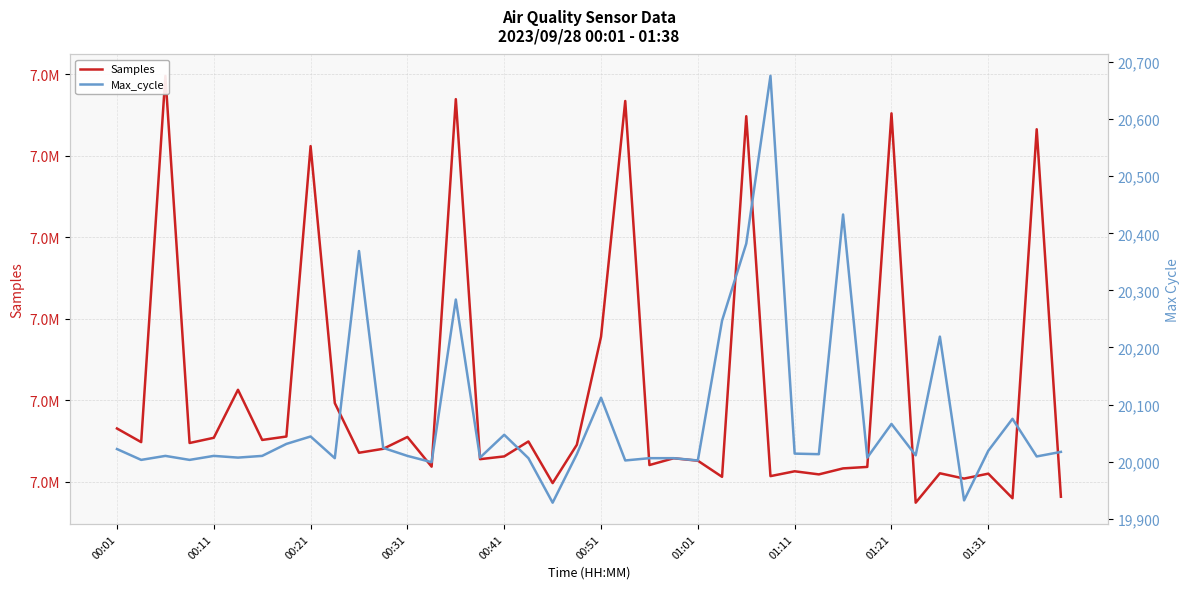

True or false: Samples has a value of 10311353 at 37.

False